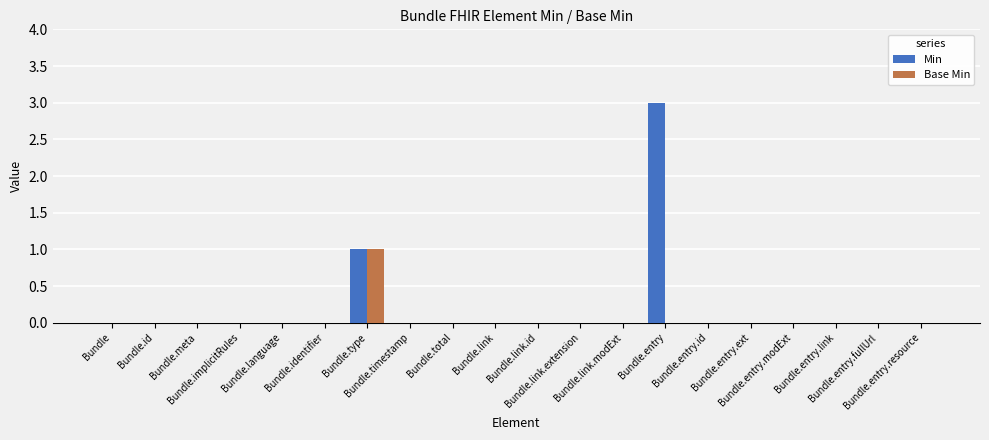

What is the maximum value shown in the chart?

3